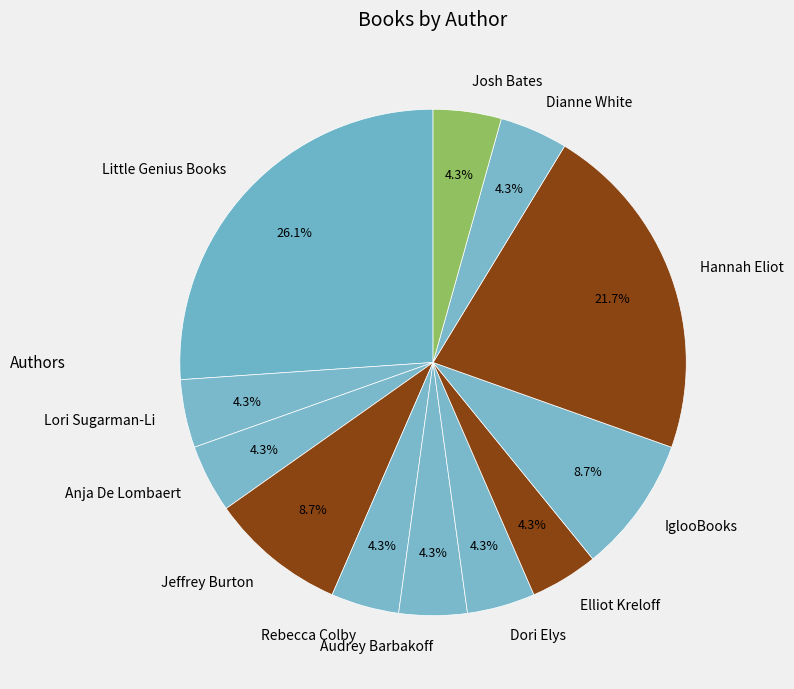

What is the largest slice in the pie chart?

Little Genius Books